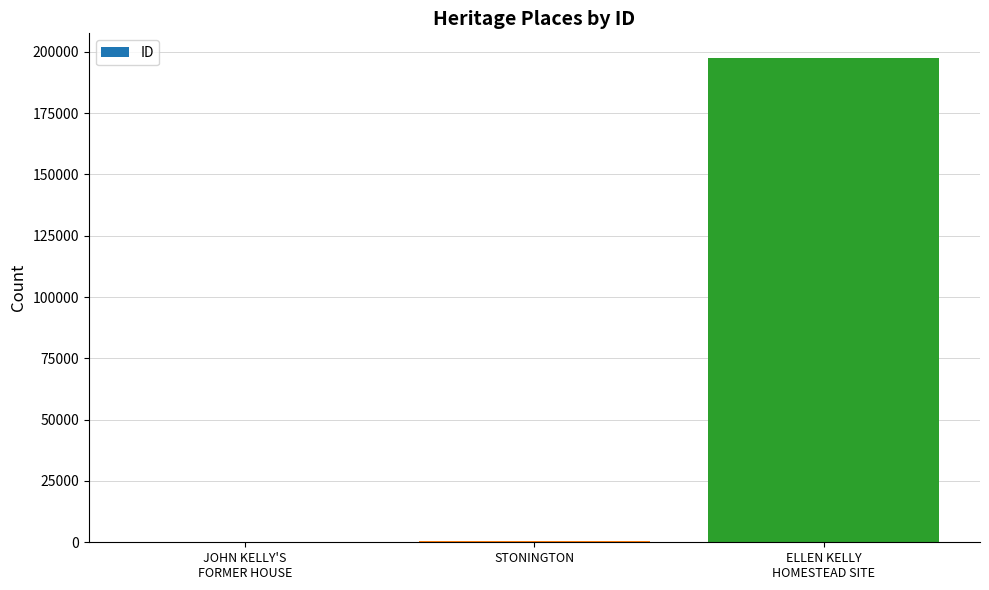

What value does the data have at ELLEN KELLY
HOMESTEAD SITE, to the nearest 50?

197650